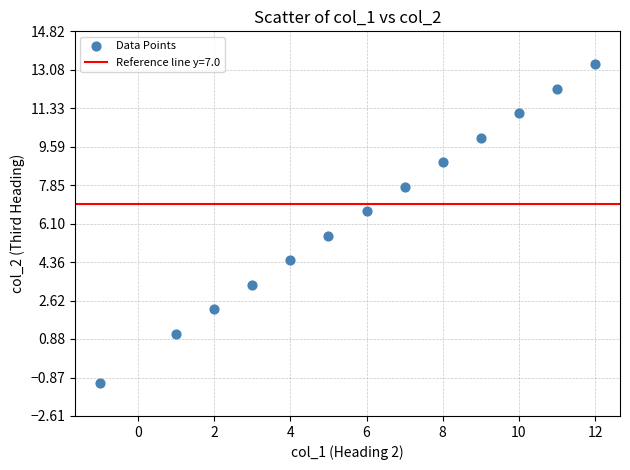

What is the range of Y values (max minus min)?

14.4